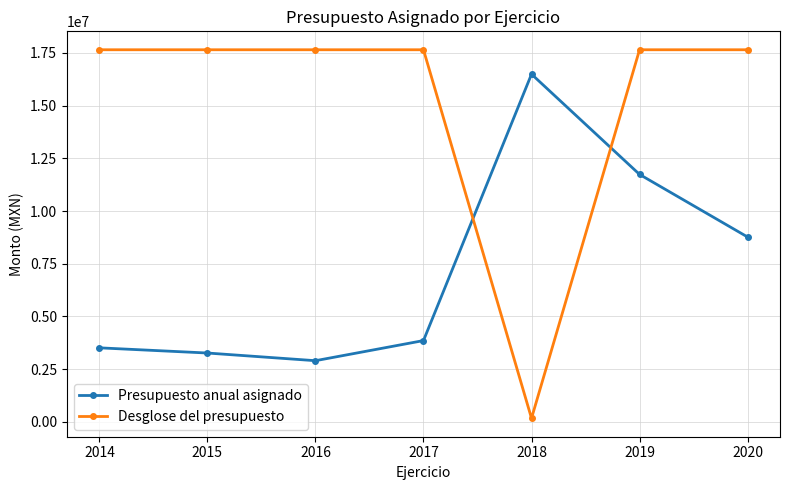

What is the total value across all series at 2019?

29382559